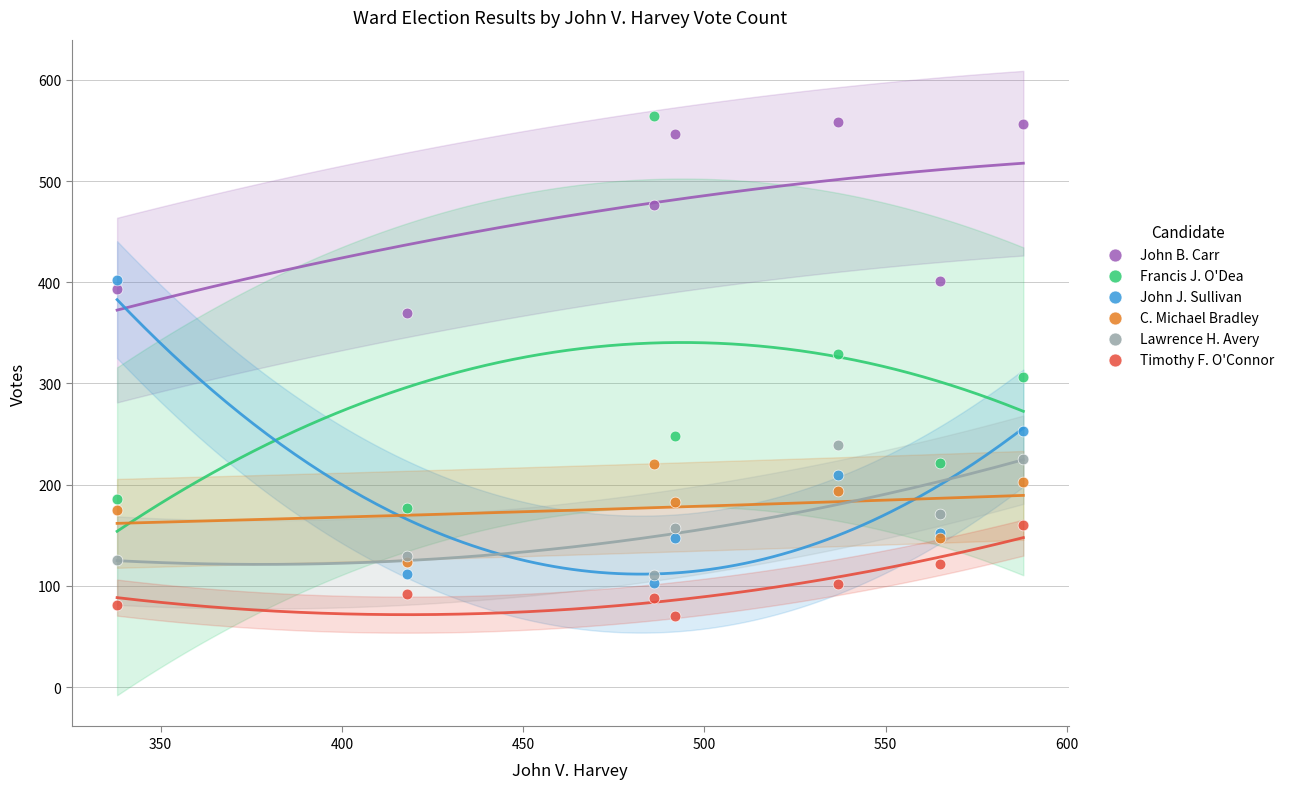

Which series contains the highest Y value?

Francis J. O'Dea